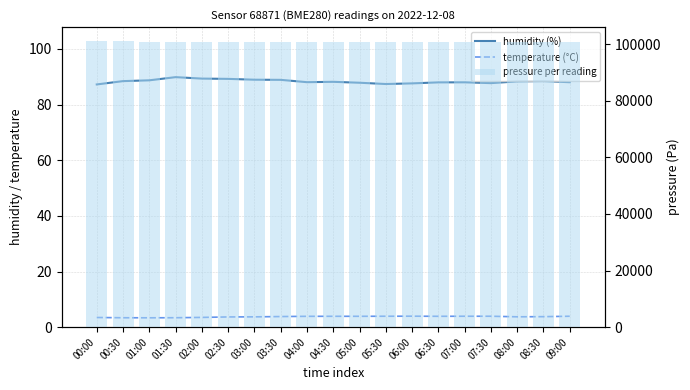

Where does the humidity (%) series first go above 88?

00:30